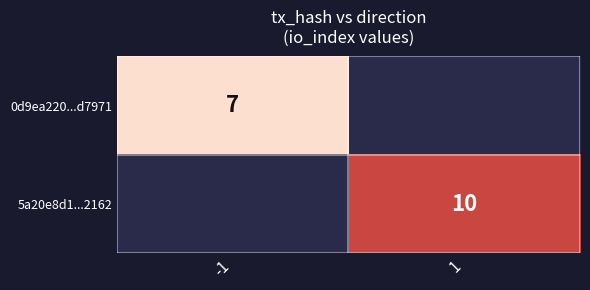

Count the number of categories in the chart.

2